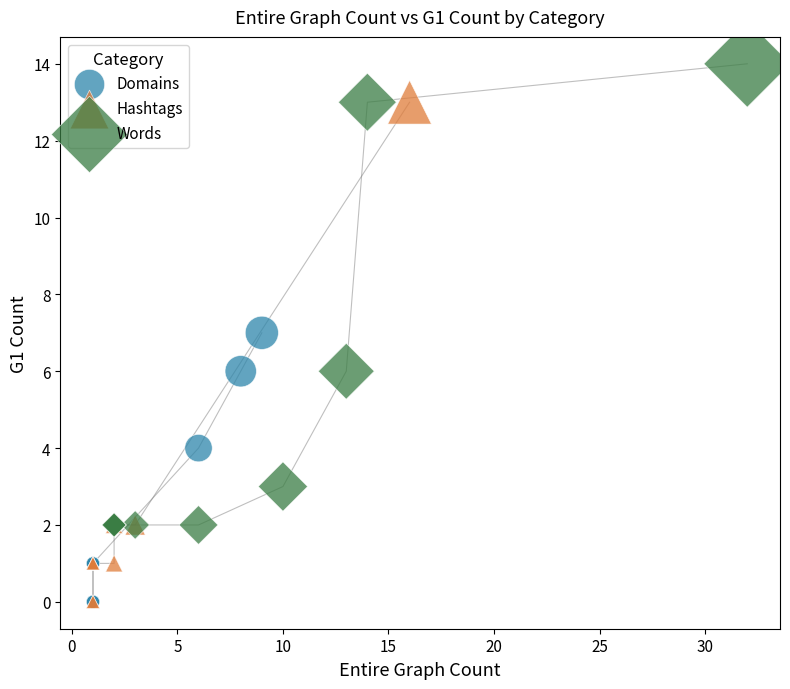

Which series contains the highest Y value?

Words